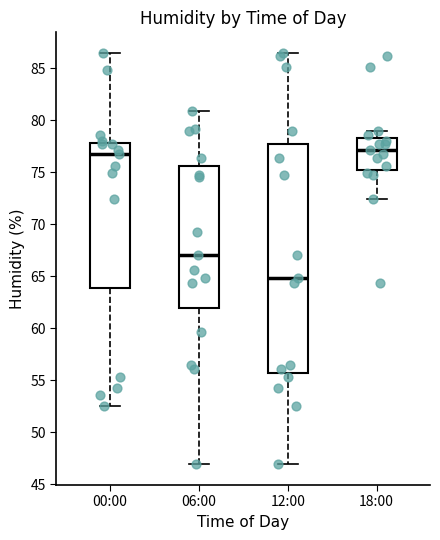

Reading left to right, read every box against the y-axis: the position of its median line, the range the box covers, and the ends of its whiskers. The values are not printed on the chart, so give them approximately, as read against the axis.

00:00: median 77.0, box 64.0 to 78.0, whiskers 52.5 to 86.5
06:00: median 67.0, box 62.0 to 75.5, whiskers 47.0 to 81.0
12:00: median 65.0, box 55.5 to 77.5, whiskers 47.0 to 86.5
18:00: median 77.0, box 75.5 to 78.5, whiskers 72.5 to 79.0